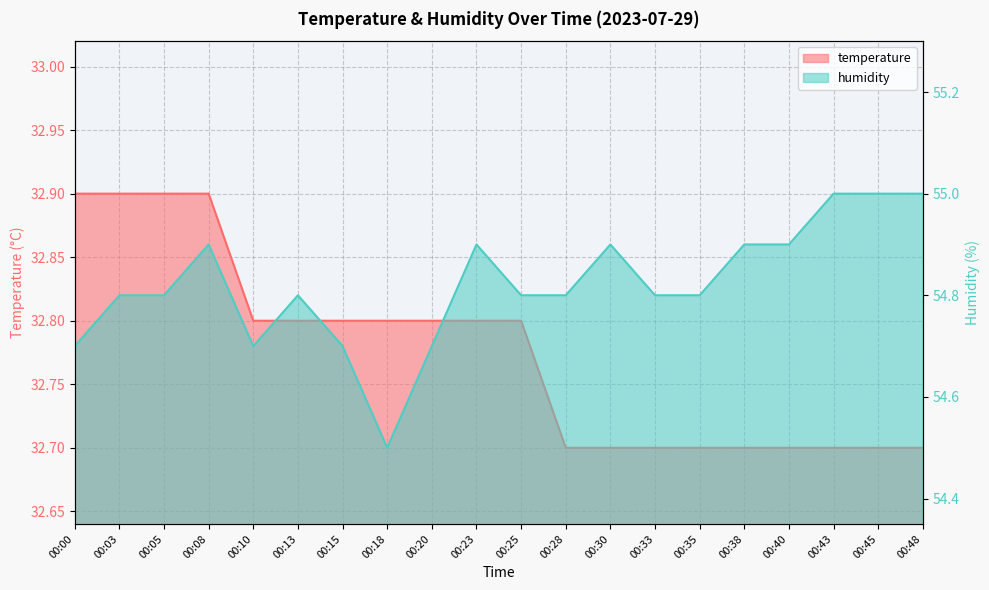

The value of humidity at 00:08 is 54.9. True or false?

True